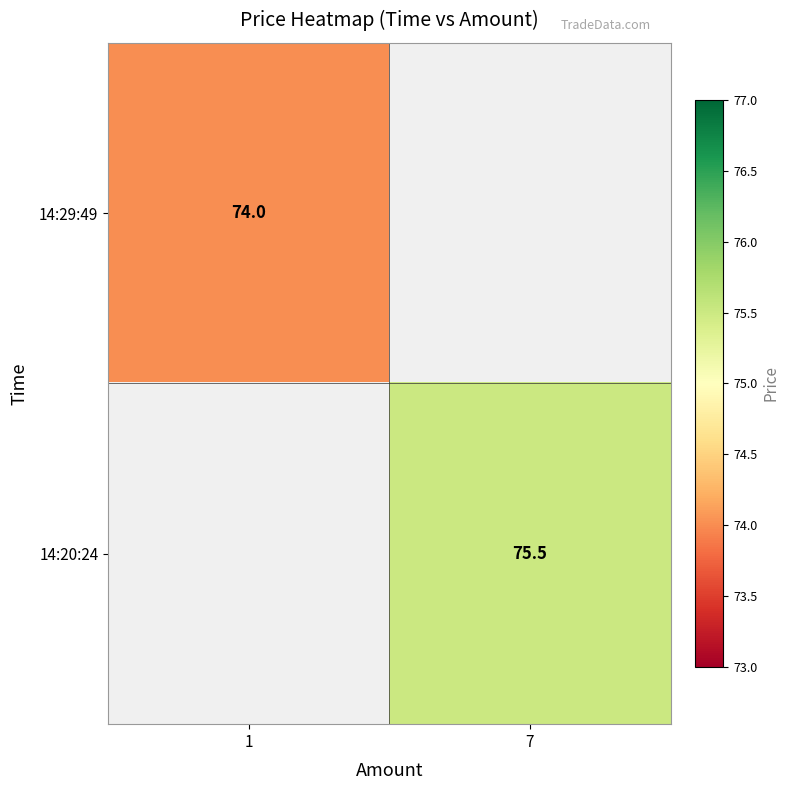

At how many categories does at least one series exceed 75?

1